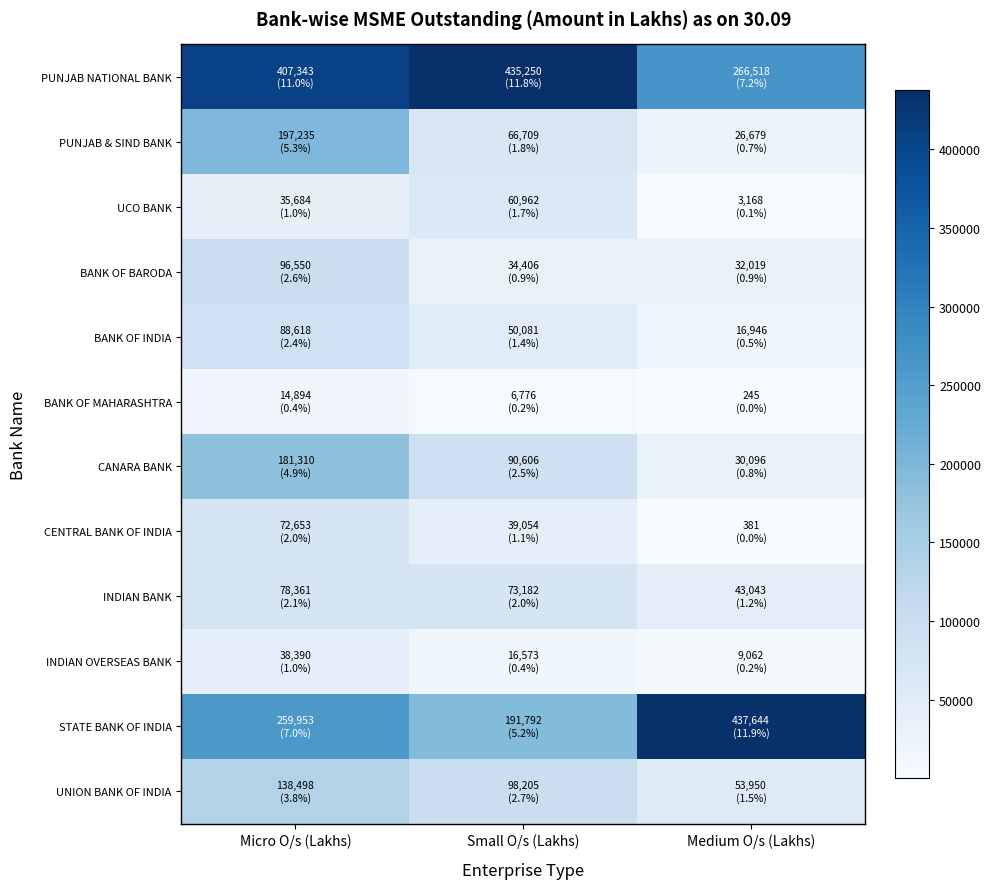

What is the total value across all series at Medium O/s (Lakhs)?

919750.3